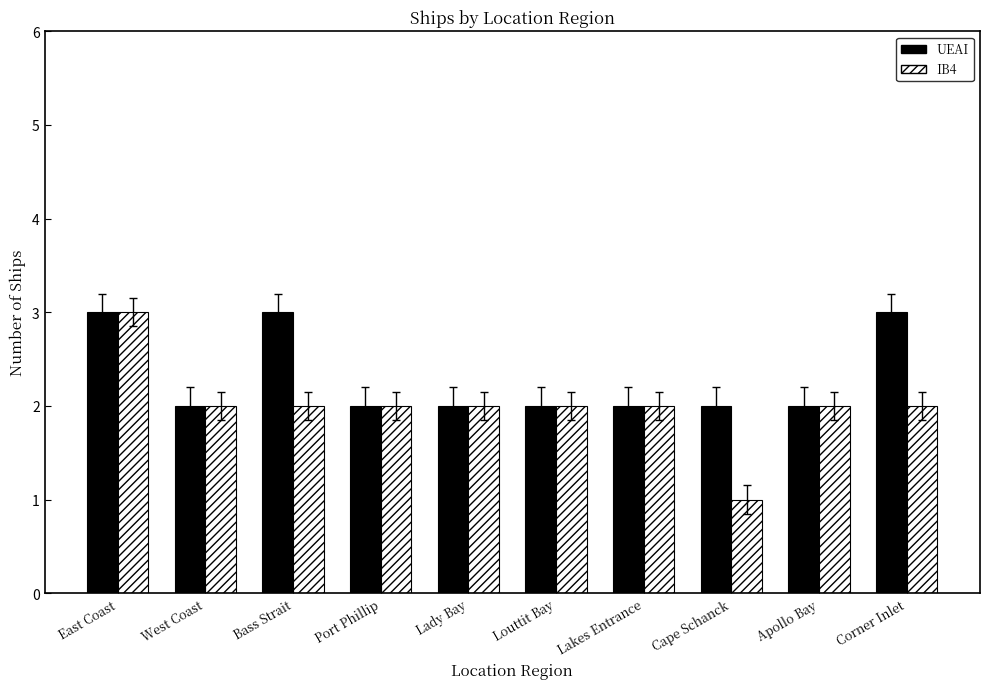

What is the label of the 4th bar from the right?

Lakes Entrance